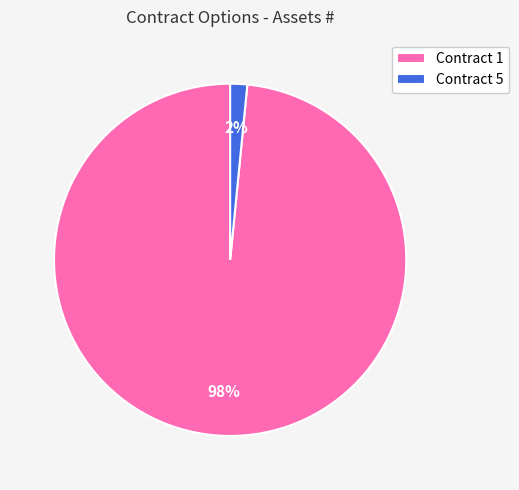

Rank the categories by value from lowest to highest.

Contract 5, Contract 1